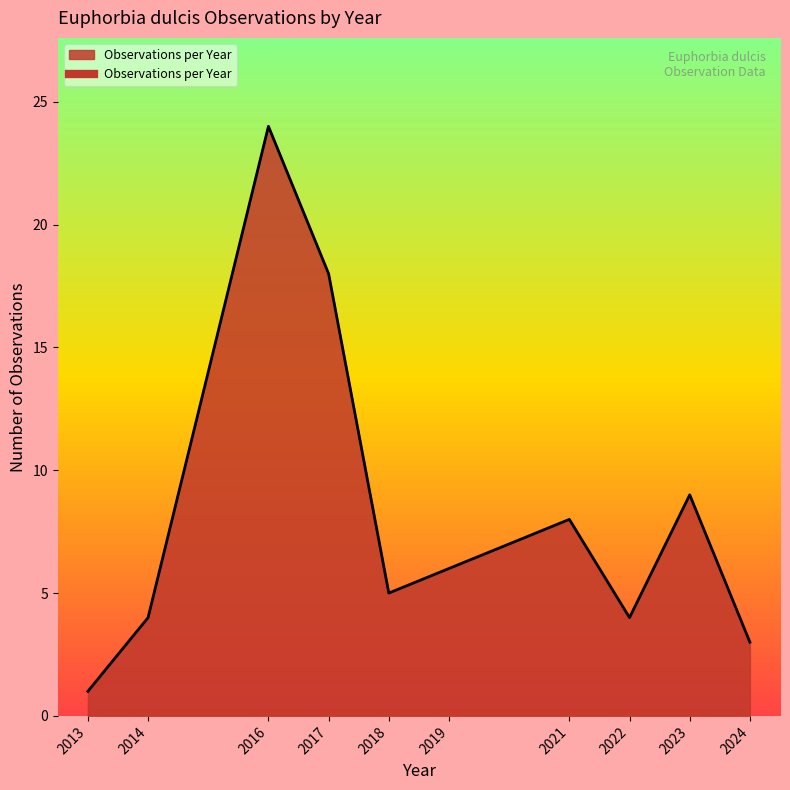

At which category does the chart reach its minimum across all series?

2013